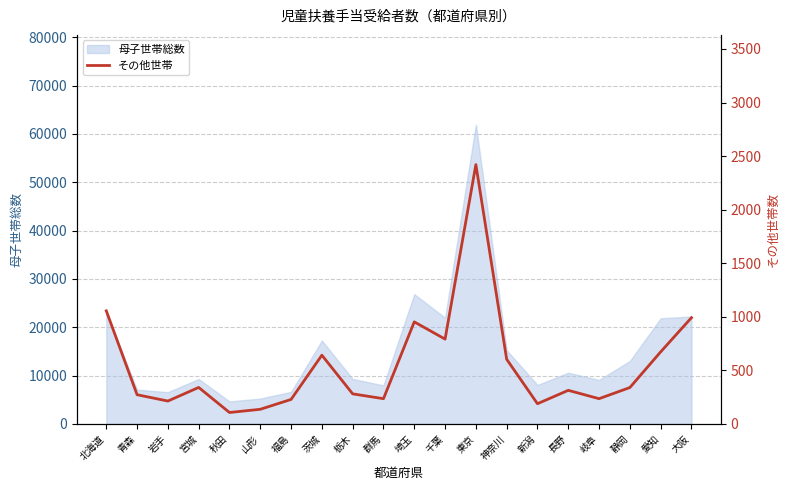

At which label is 母子世帯総数 closest to 33285?

埼玉